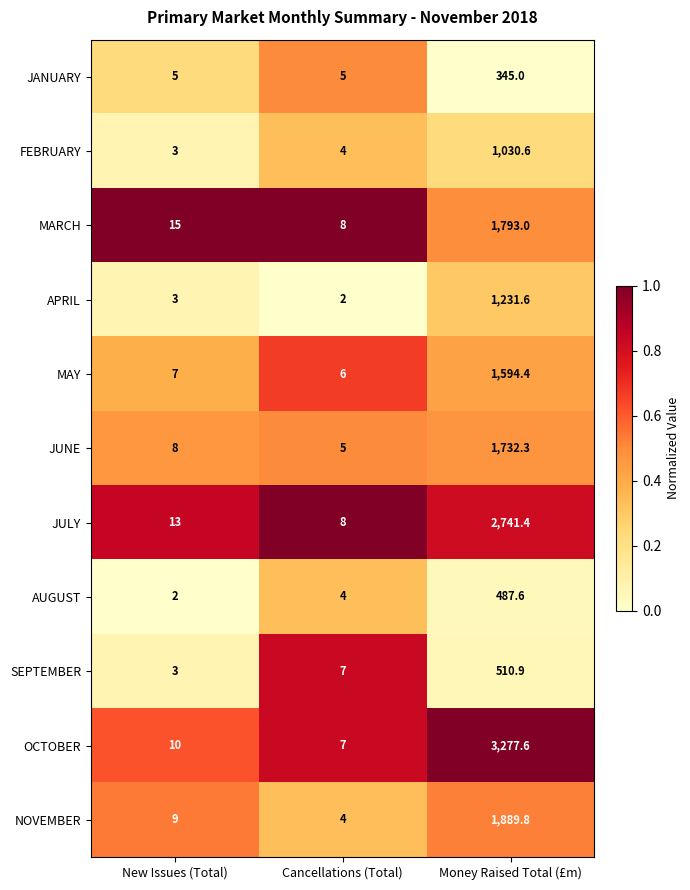

What is the average value of the MARCH series?

605.3